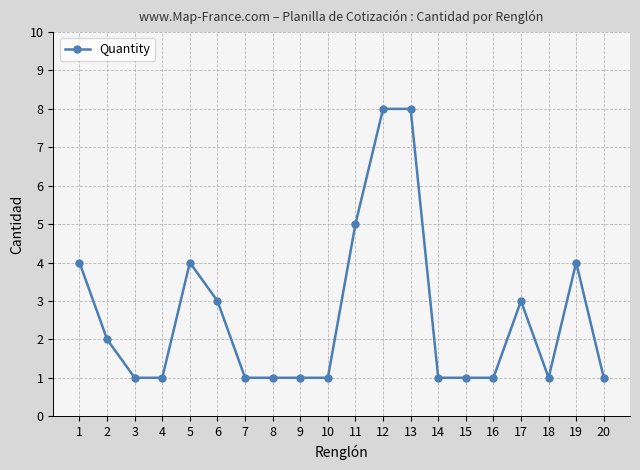

True or false: the data has more than 0 interior local peaks.

True